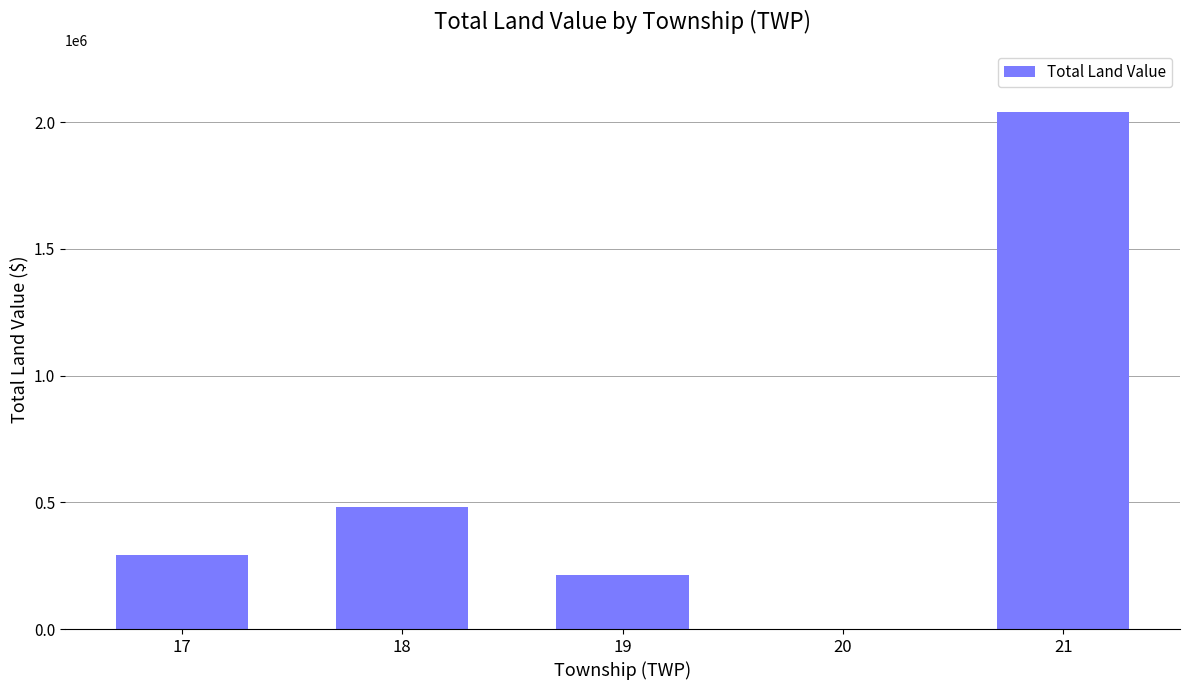

The value at 19 is 211960. True or false?

True